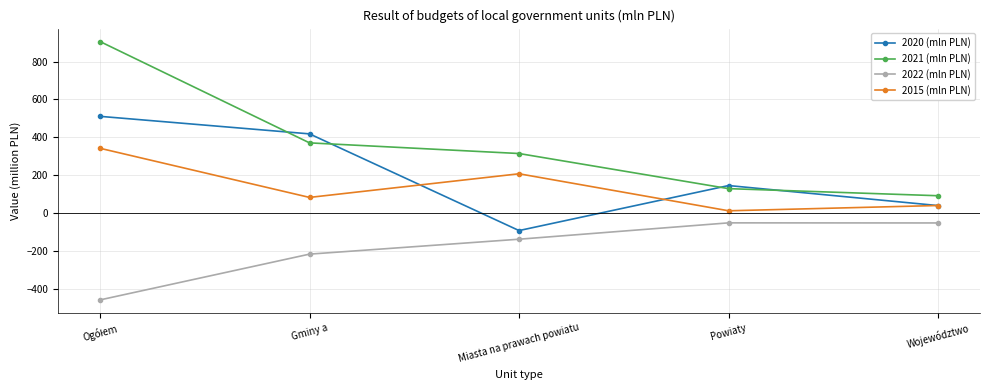

Is this an area chart (filled region under the line)?

No